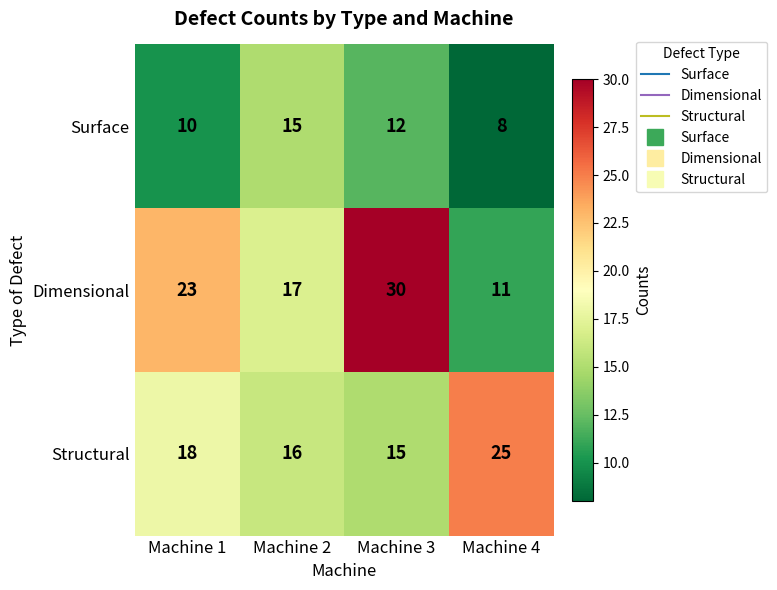

Which label corresponds to the largest value in the chart?

Machine 3